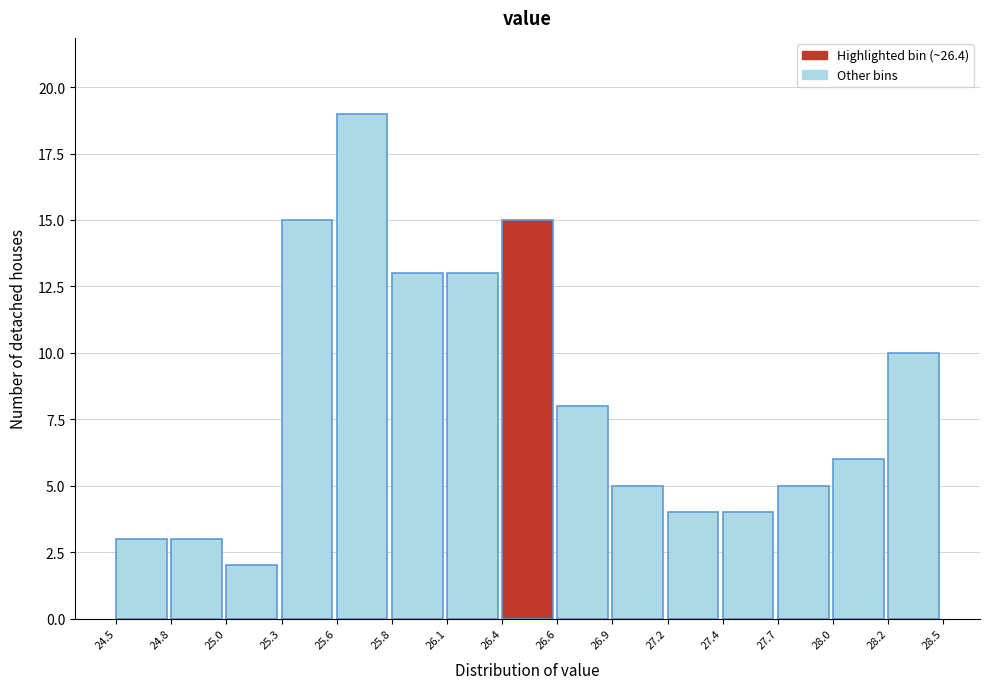

What is the height of the bar covering 27.4 to 27.7 on the x-axis? The values are not printed on the chart, so give them approximately, as read against the axis.

4